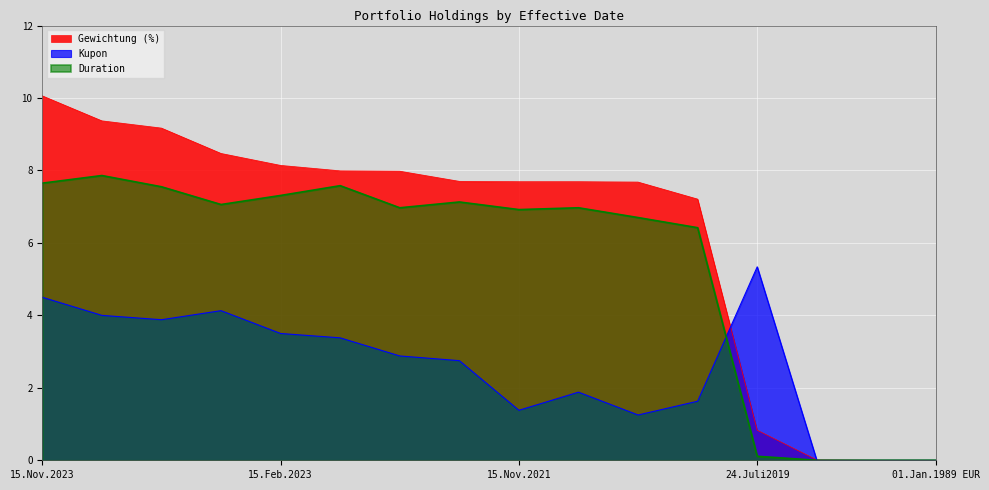

How many data points in Duration are above 6?

12